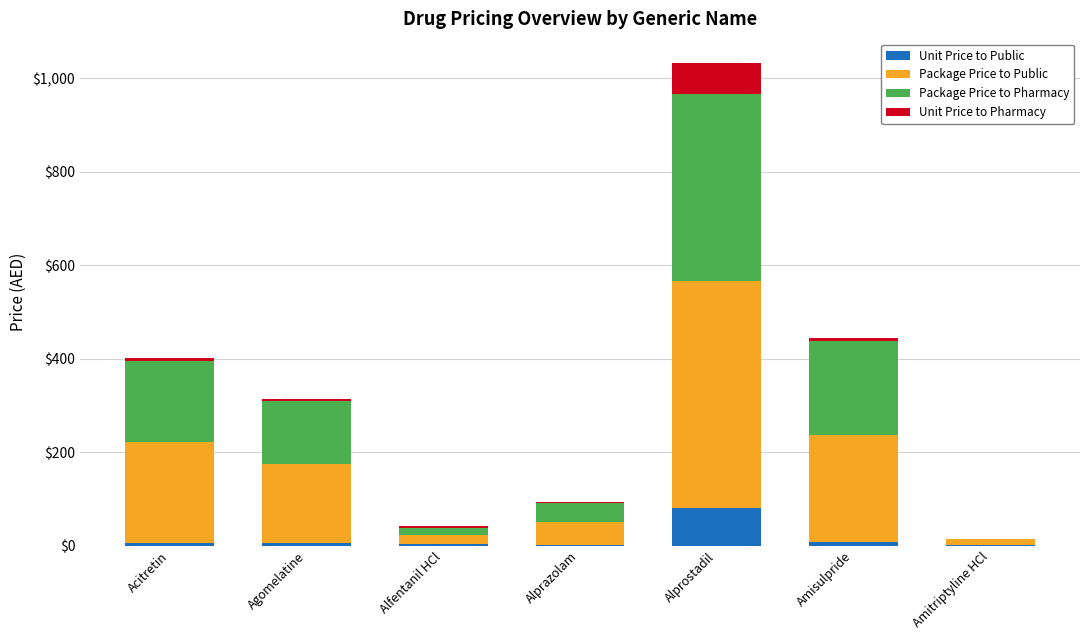

At which category is the sum across all series the highest?

Alprostadil